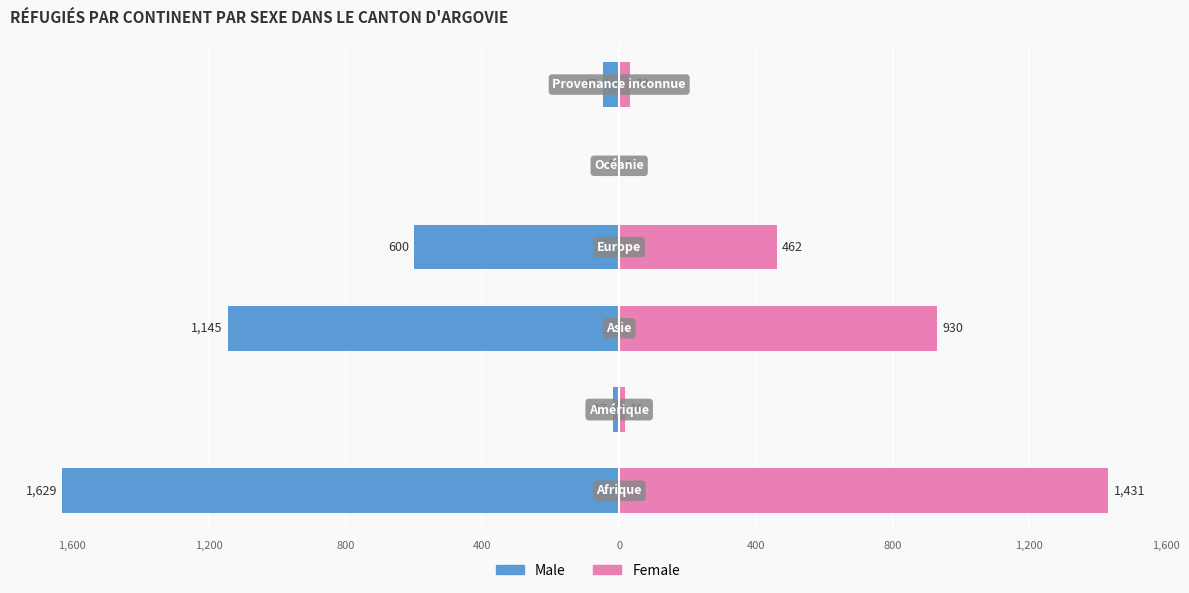

What are all the series names shown in the legend?

Male, Female